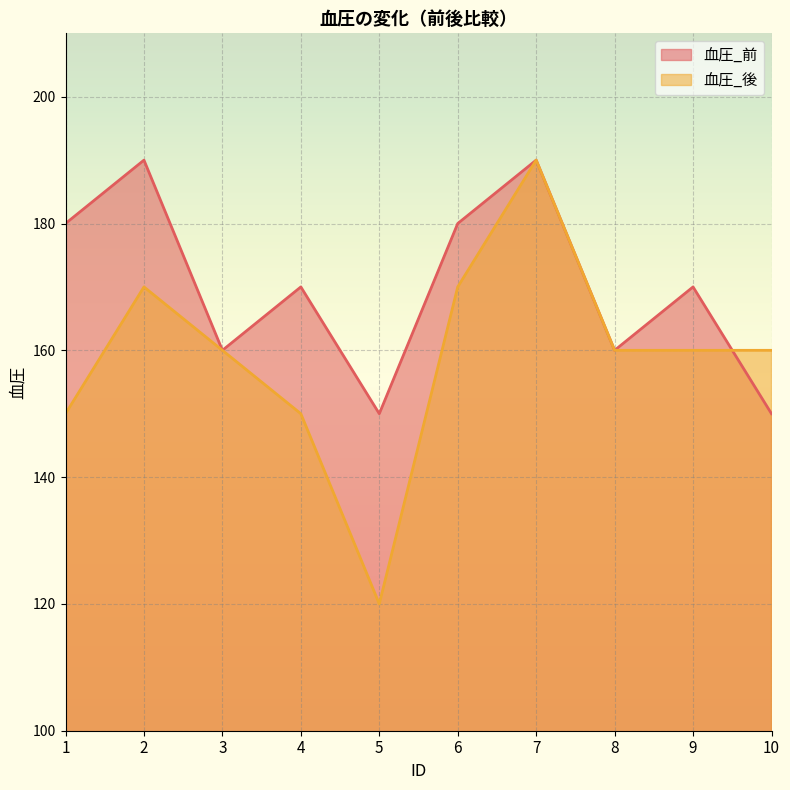

Between 2 and 8, which is larger?

2